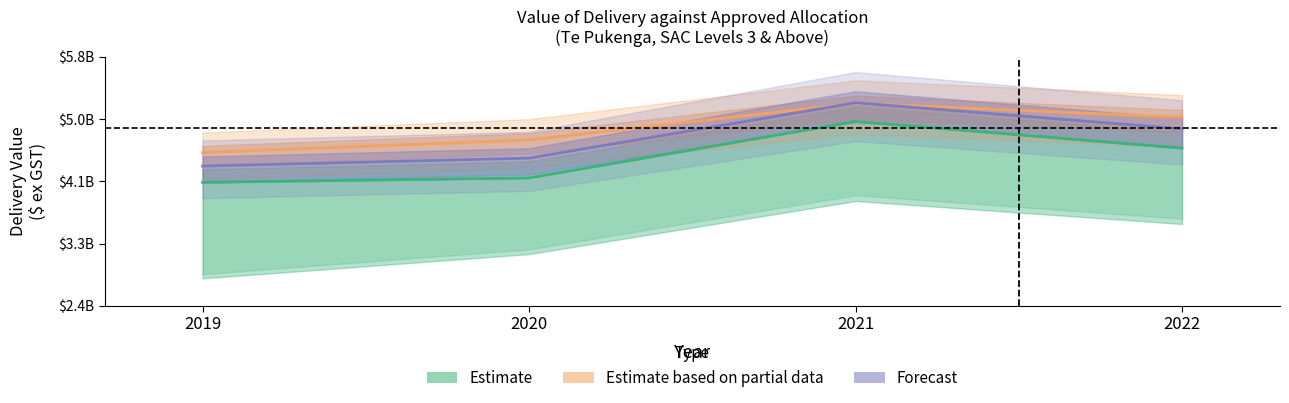

Is the value of Forecast at 2020 greater than the value of Estimate based on partial data at 2021?

No